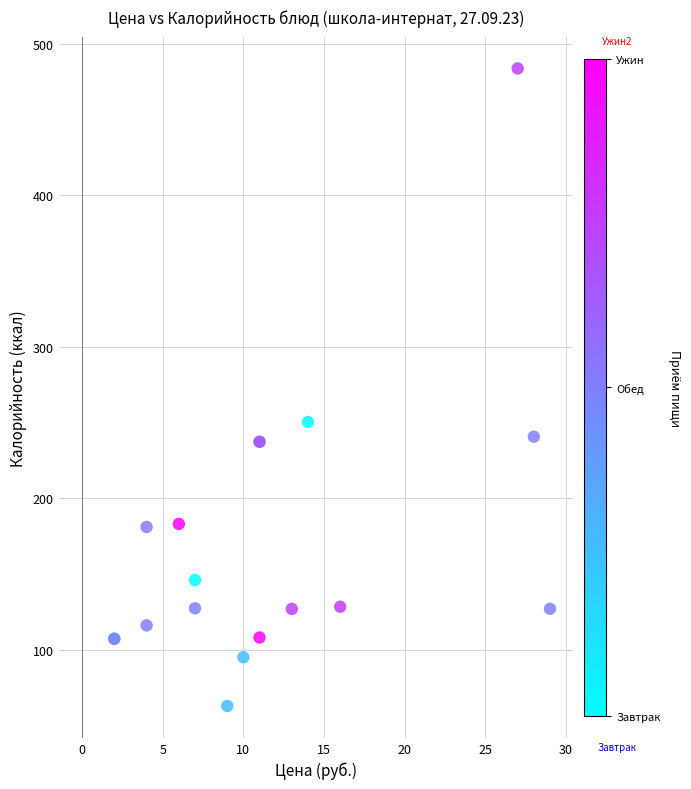

What Y value in the scatter plot is closest to 273?

250.3